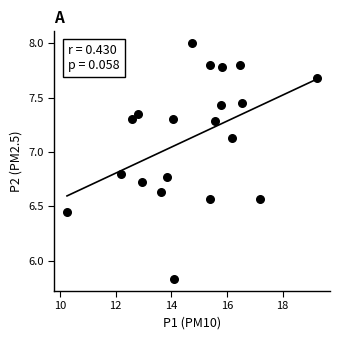

What is the range of Y values (max minus min)?

2.2